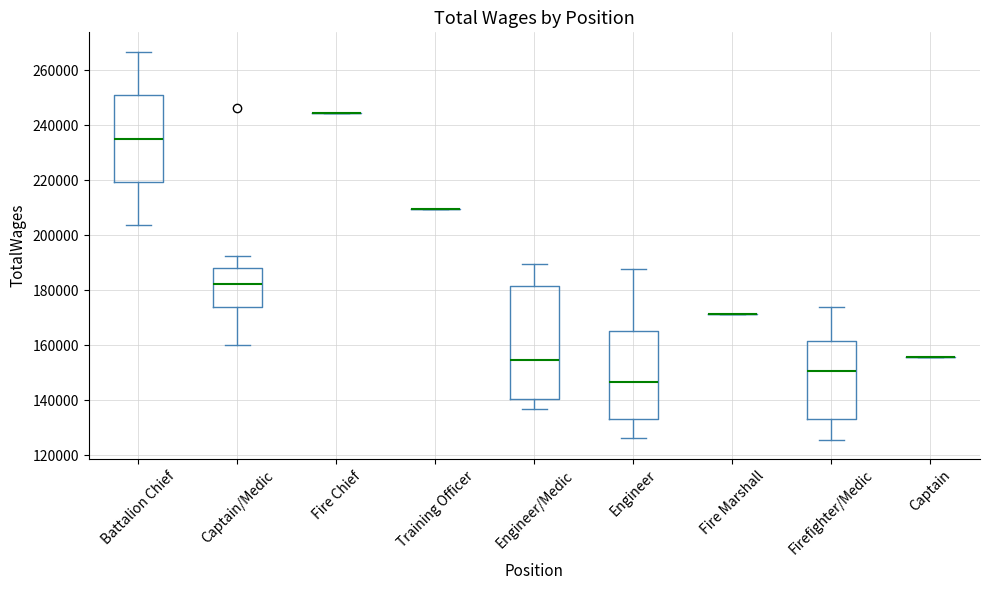

Reading left to right, transcribe this box plot: for each box, give where its median line is, the range the box spans, and where its two whiskers end, as read against the y-axis. The values are not printed on the chart, so give them approximately, as read against the axis.

Battalion Chief: median 236000, box 220000 to 250000, whiskers 204000 to 266000
Captain/Medic: median 182000, box 174000 to 188000, whiskers 160000 to 192000
Fire Chief: box collapsed to a line at 244000, whiskers 244000 to 244000
Training Officer: box collapsed to a line at 210000, whiskers 210000 to 210000
Engineer/Medic: median 154000, box 140000 to 182000, whiskers 136000 to 190000
Engineer: median 146000, box 134000 to 166000, whiskers 126000 to 188000
Fire Marshall: box collapsed to a line at 172000, whiskers 172000 to 172000
Firefighter/Medic: median 150000, box 134000 to 162000, whiskers 126000 to 174000
Captain: box collapsed to a line at 156000, whiskers 156000 to 156000